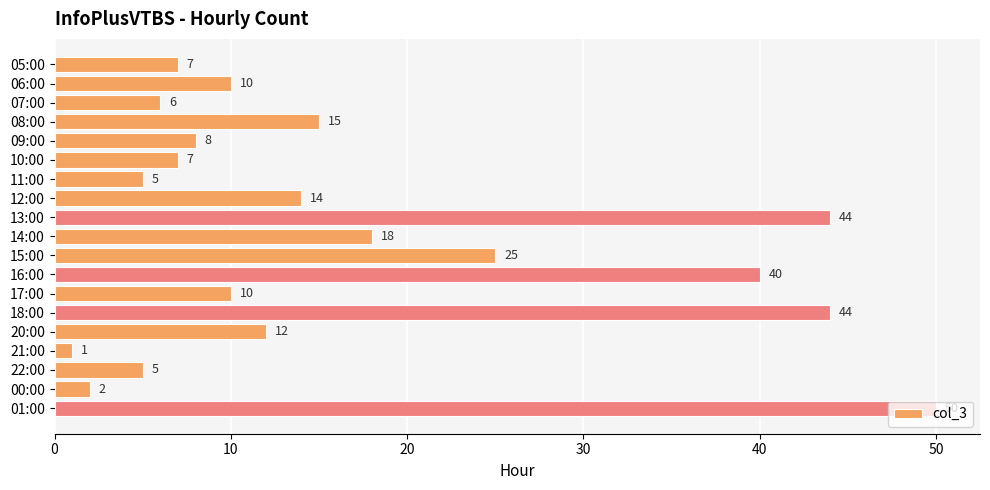

Which category has the lowest value across all series?

21:00